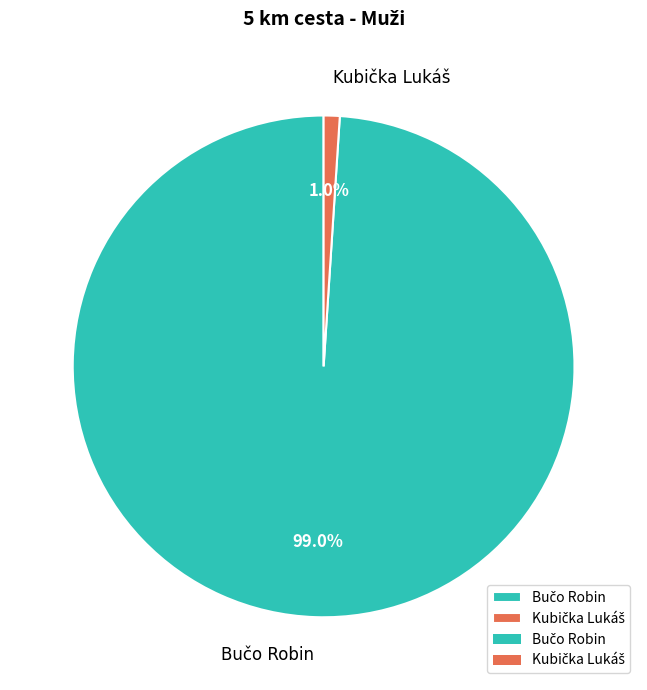

Is there any slice that represents more than half of the pie?

Yes